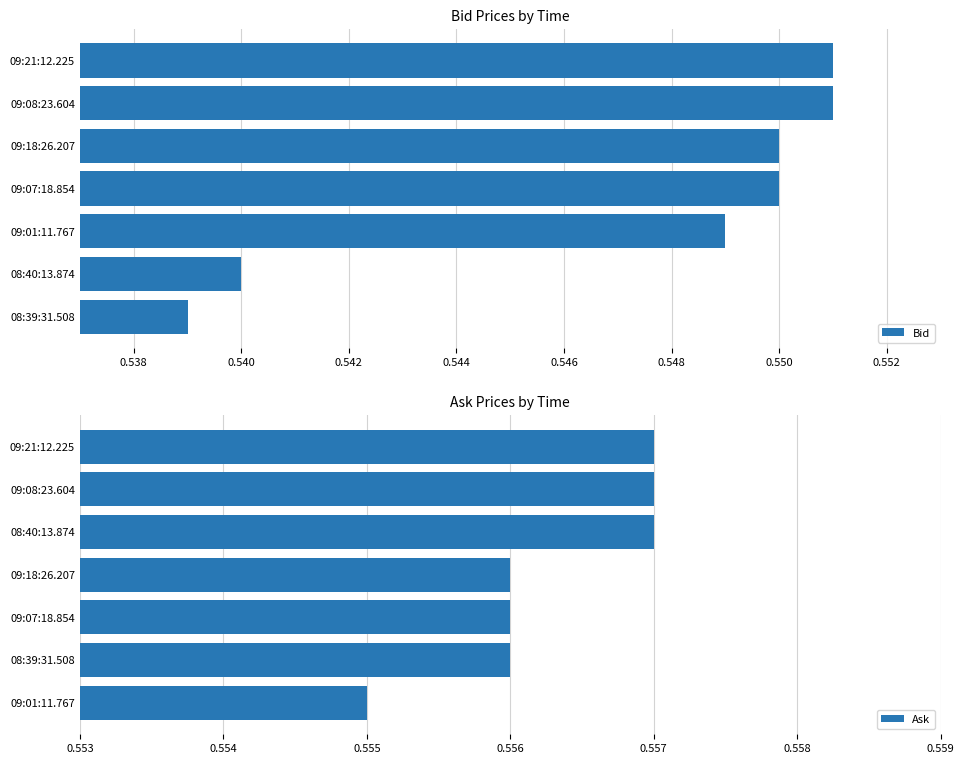

What is the sum of all Bid values?

3.8